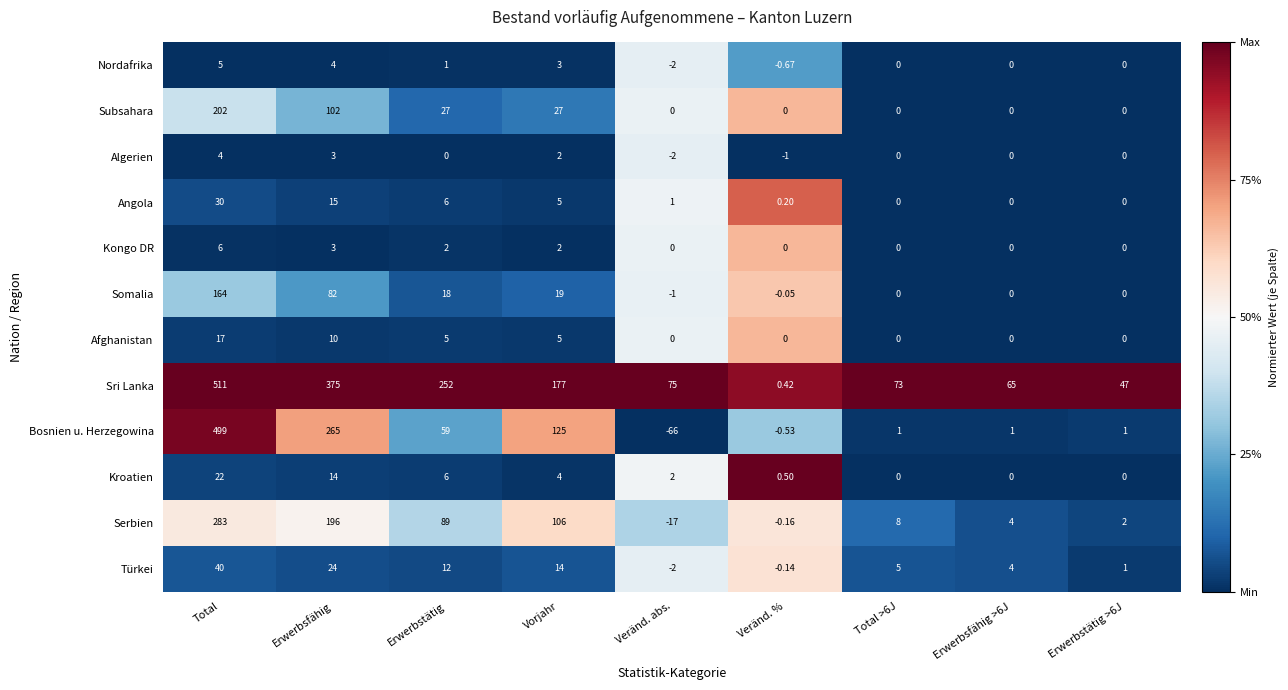

Which series has the largest total across all categories?

Sri Lanka